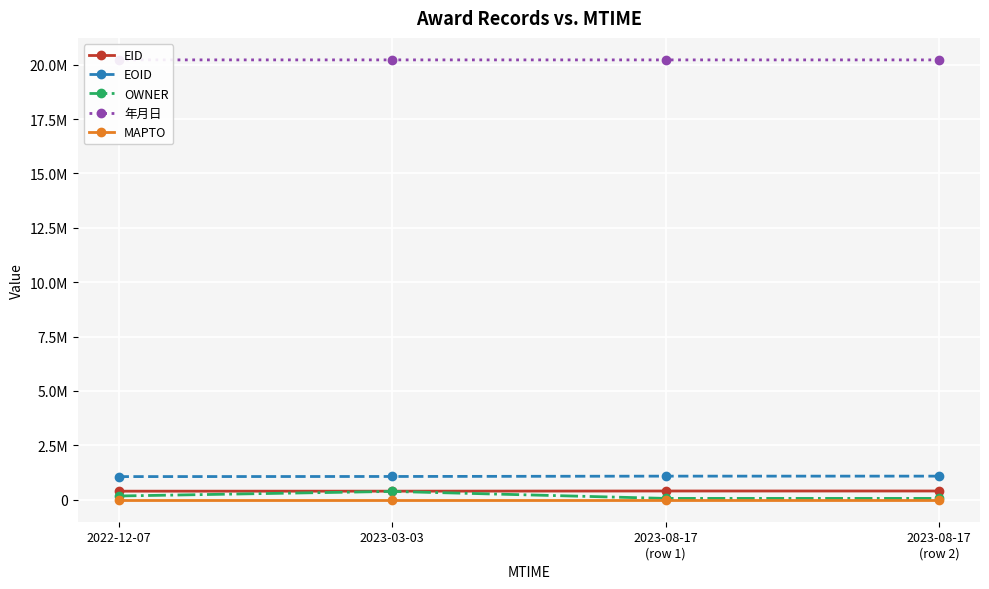

Between 2023-03-03 and 2023-08-17
(row 2), which series saw the biggest shift?

OWNER